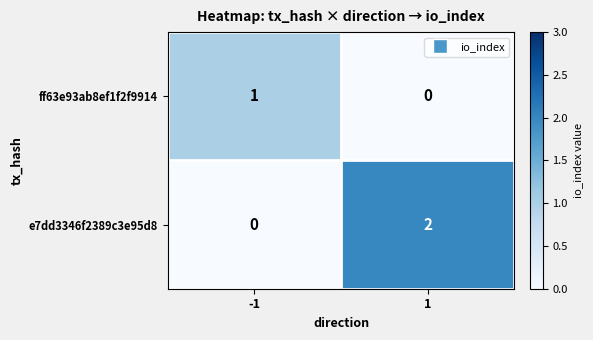

Between -1 and 1, which series saw the biggest shift?

e7dd3346f2389c3e95d8